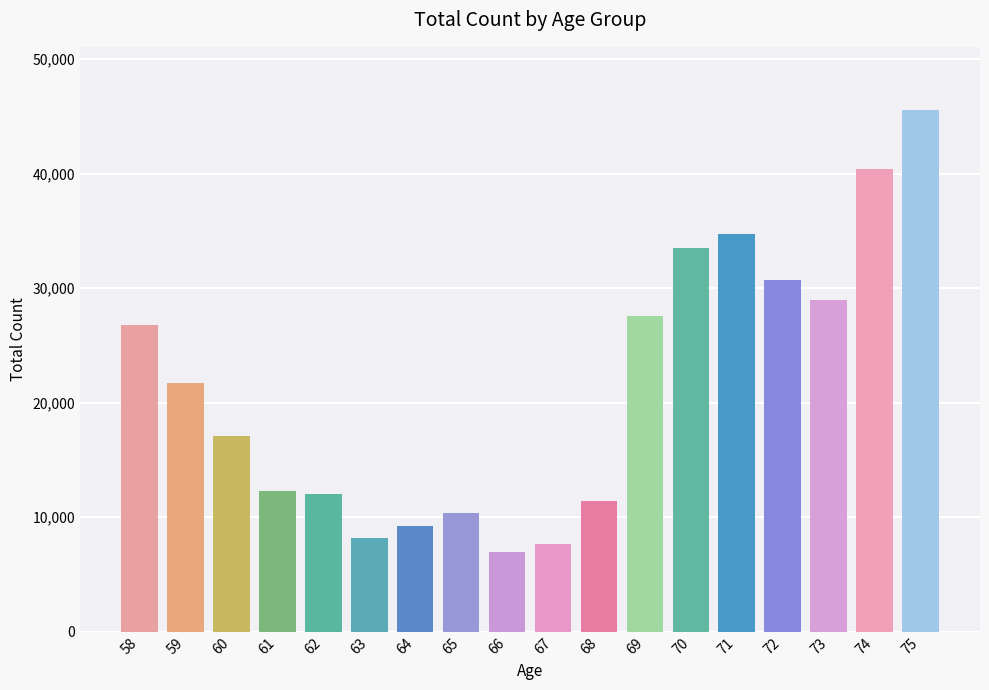

The chart shows a value of 33498 at 70. True or false?

True